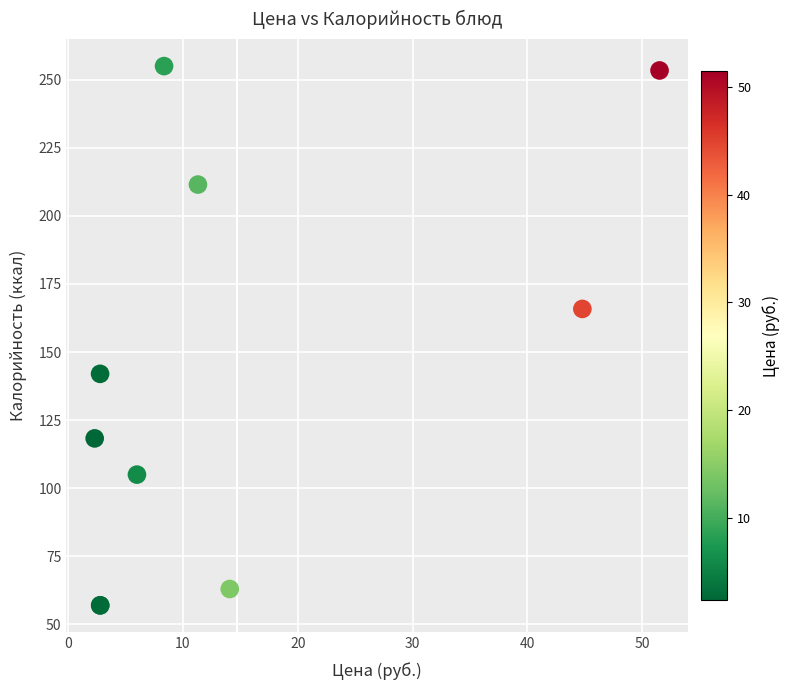

What Y value in the scatter plot is closest to 156?

165.8